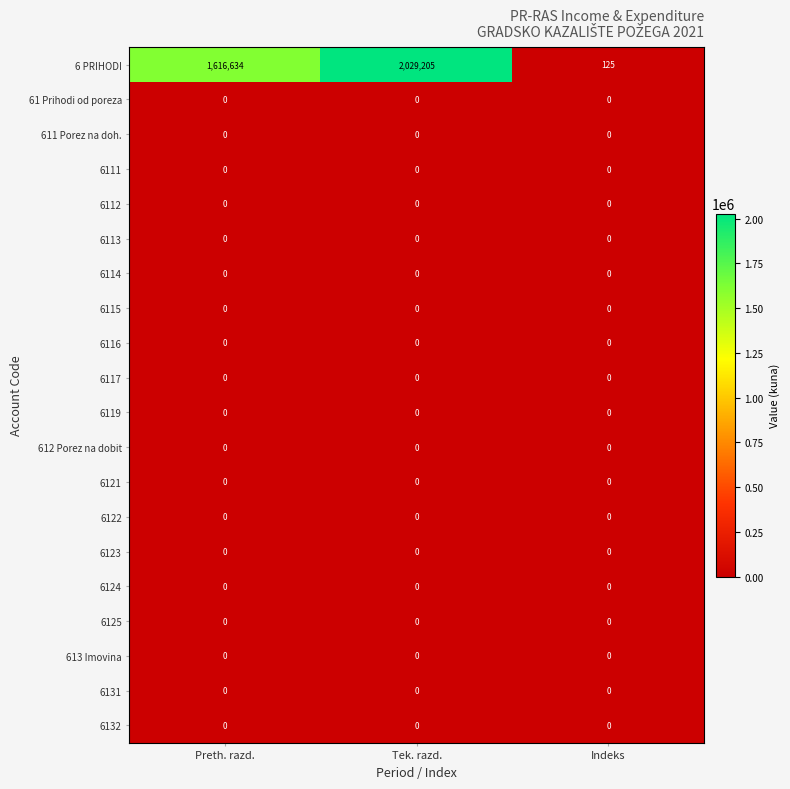

At which category is the sum across all series the highest?

Tek. razd.